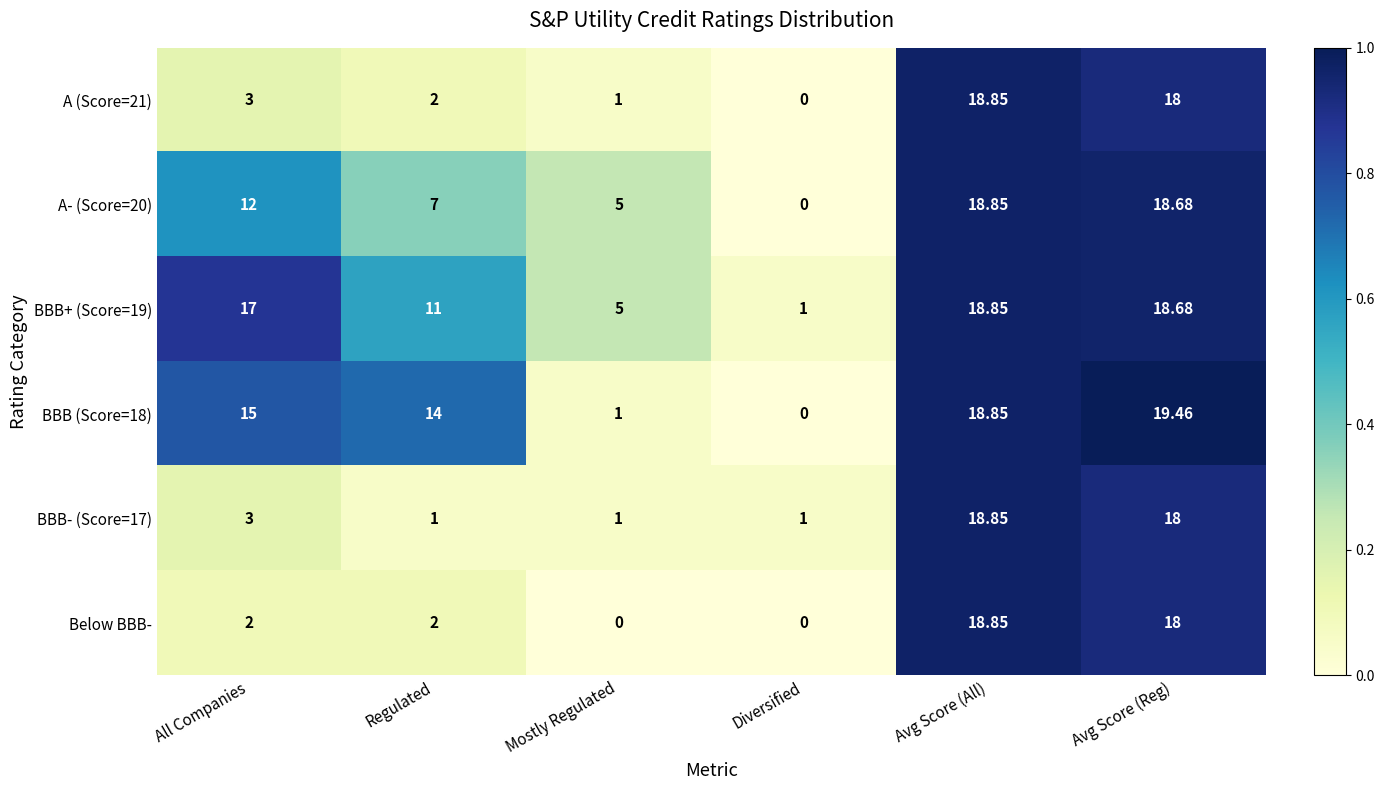

How many series are shown in this chart?

6